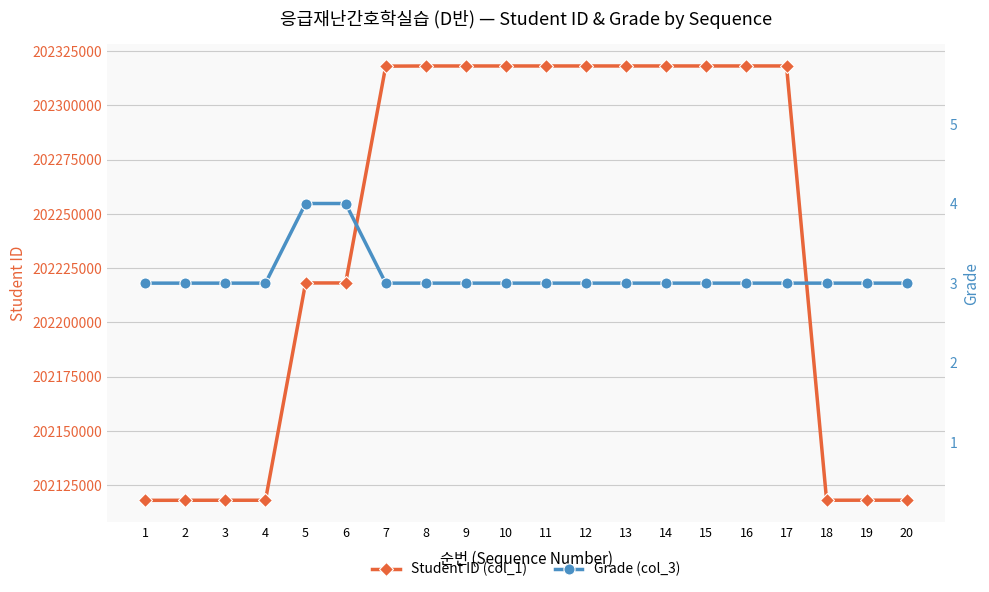

The value of Grade (col_3) at 17 is 1. True or false?

False